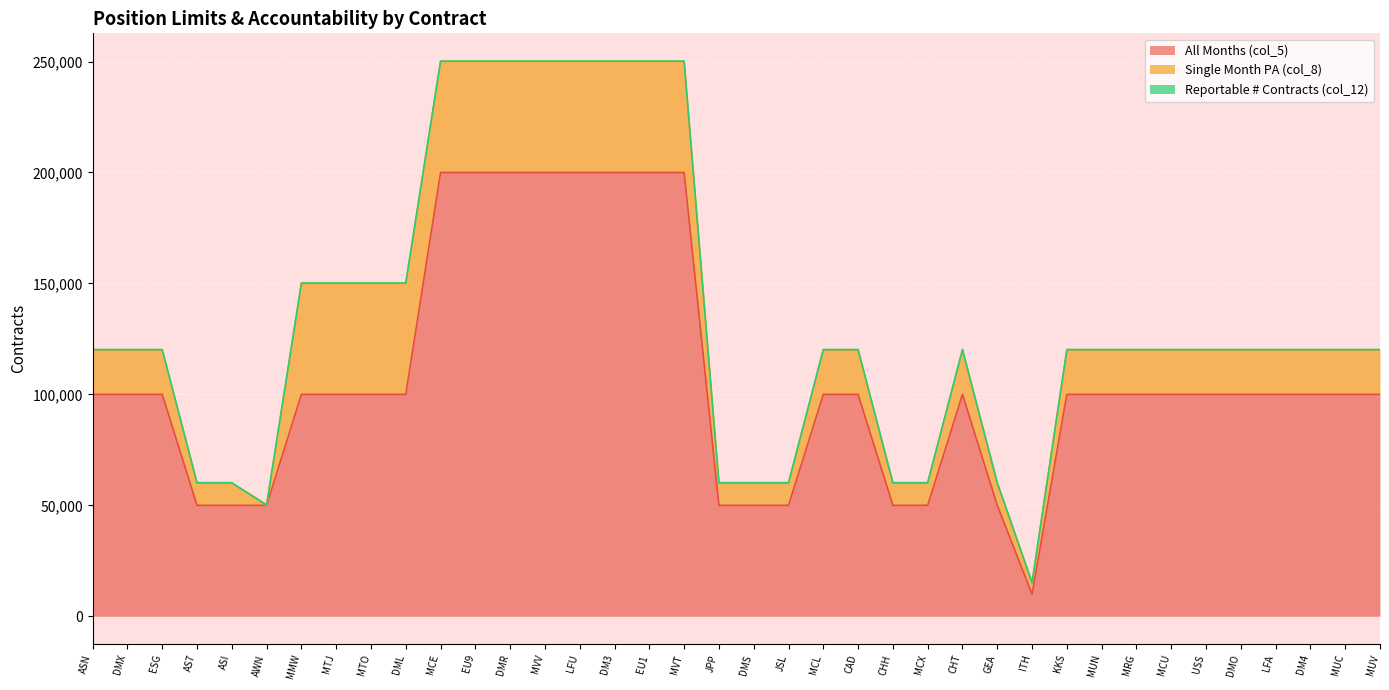

How many interior local valleys does the Single Month PA (col_8) series have?

2